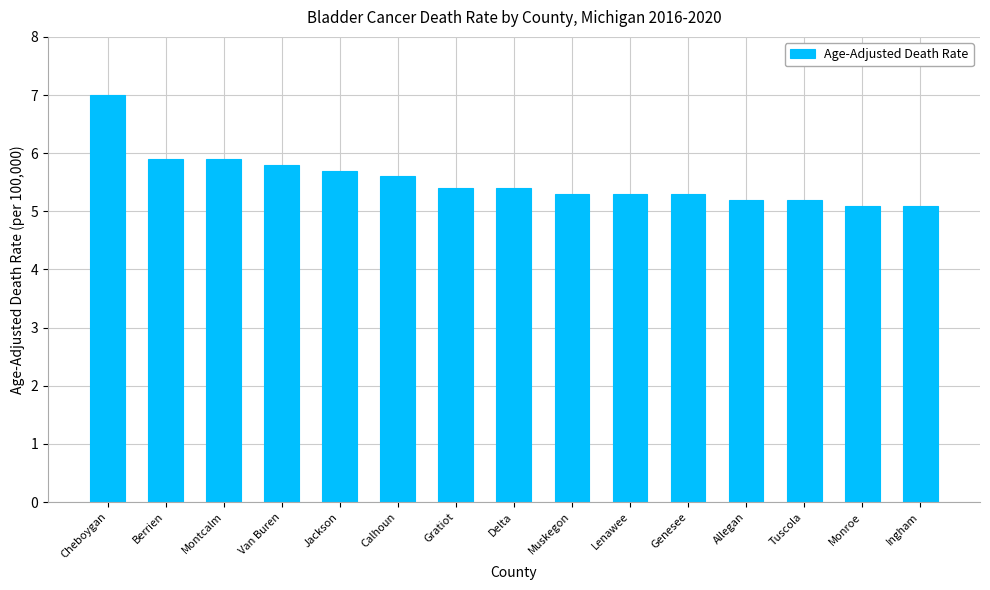

What is the approximate value at Ingham?

5.1